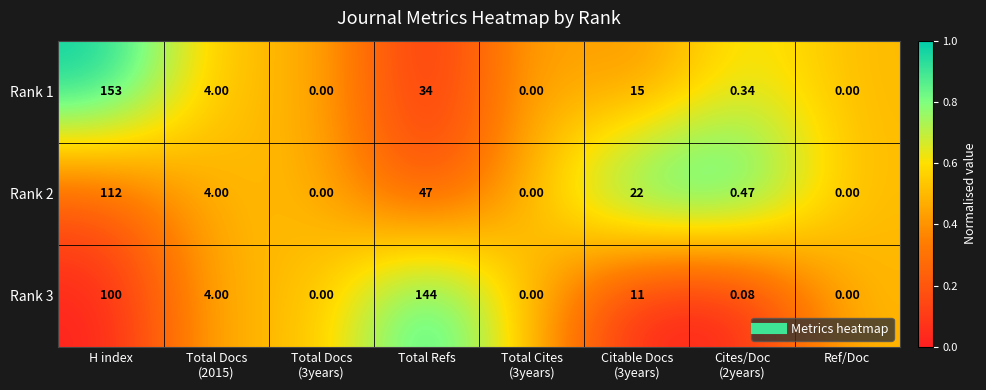

At which category is the sum across all series the highest?

H index